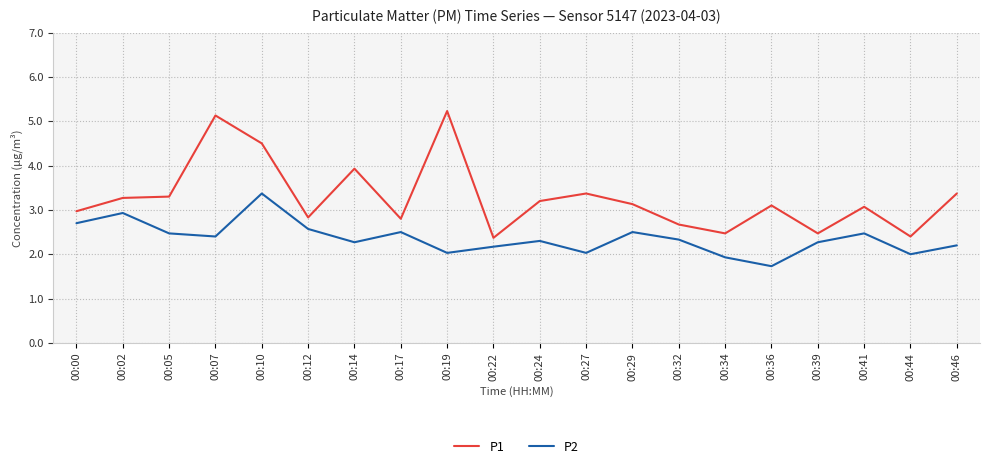

How many series are shown in this chart?

2